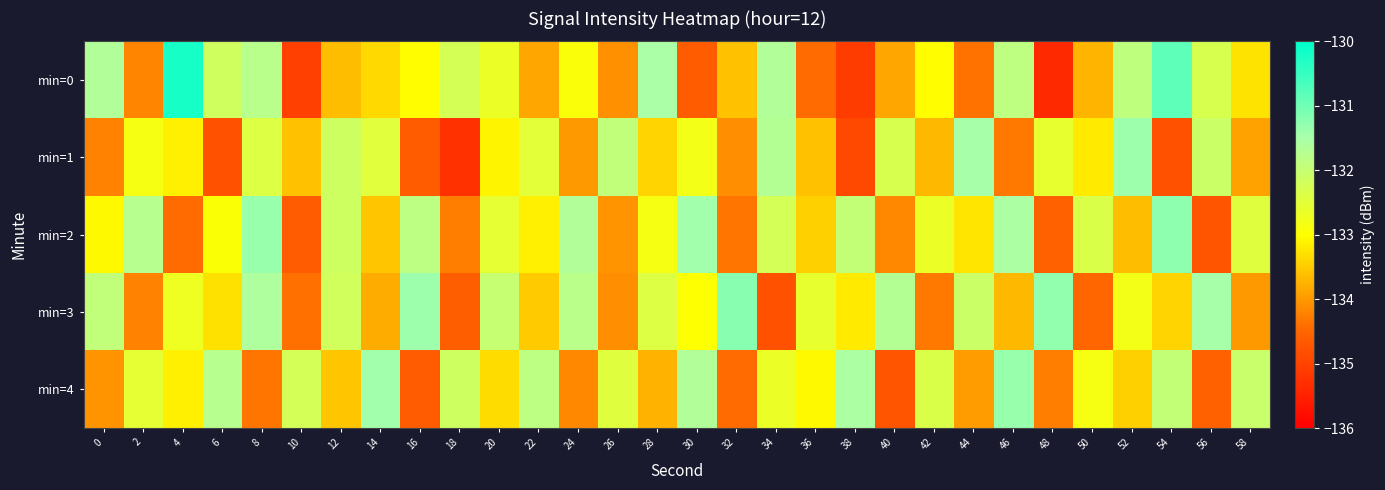

Which series has the widest spread of values?

min=0